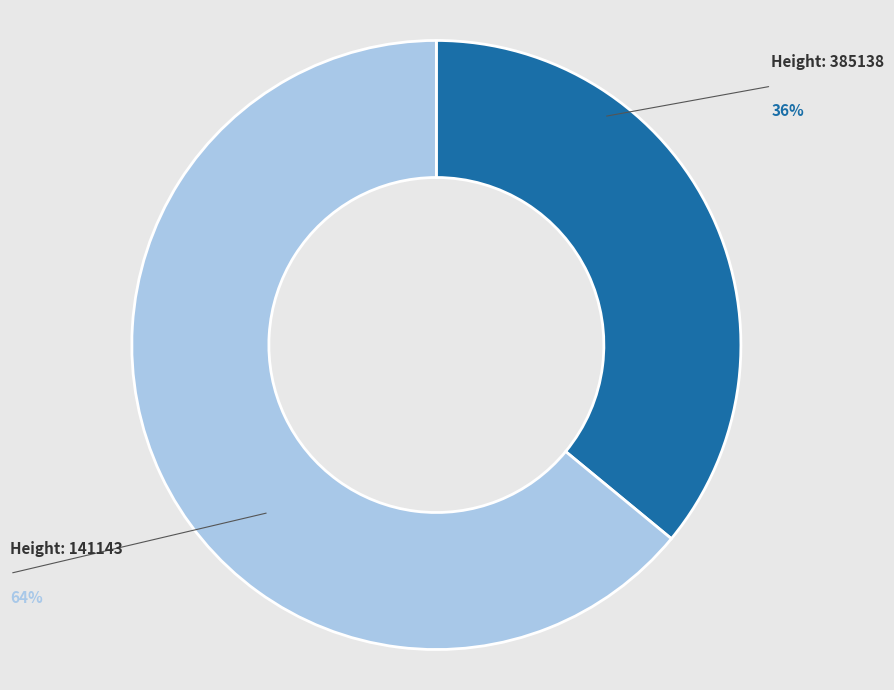

Does any single category account for the majority?

Yes